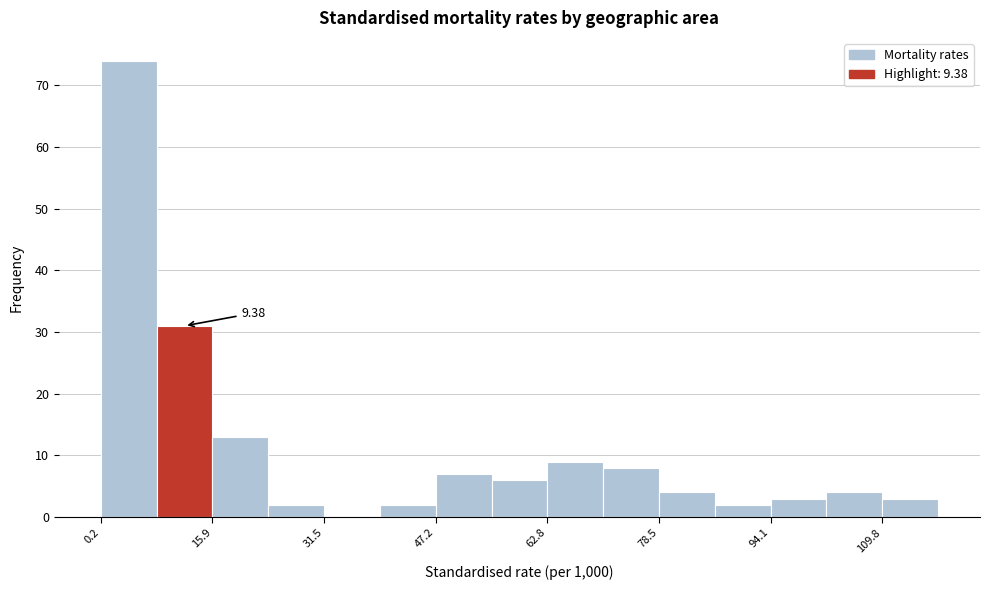

Around what value on the x-axis is the tallest bar? Give the approximate position of its centre, as read against the axis.

4